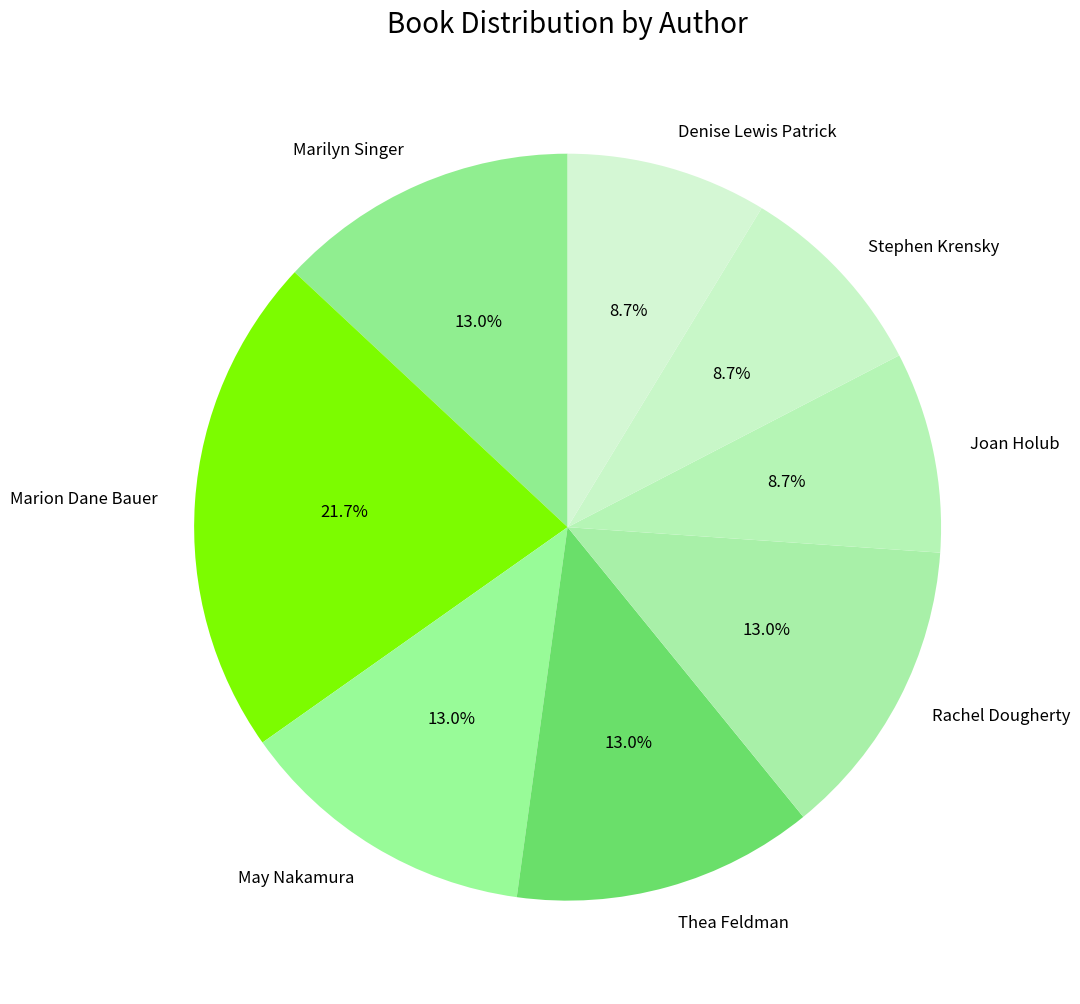

Which slice is the largest?

Marion Dane Bauer